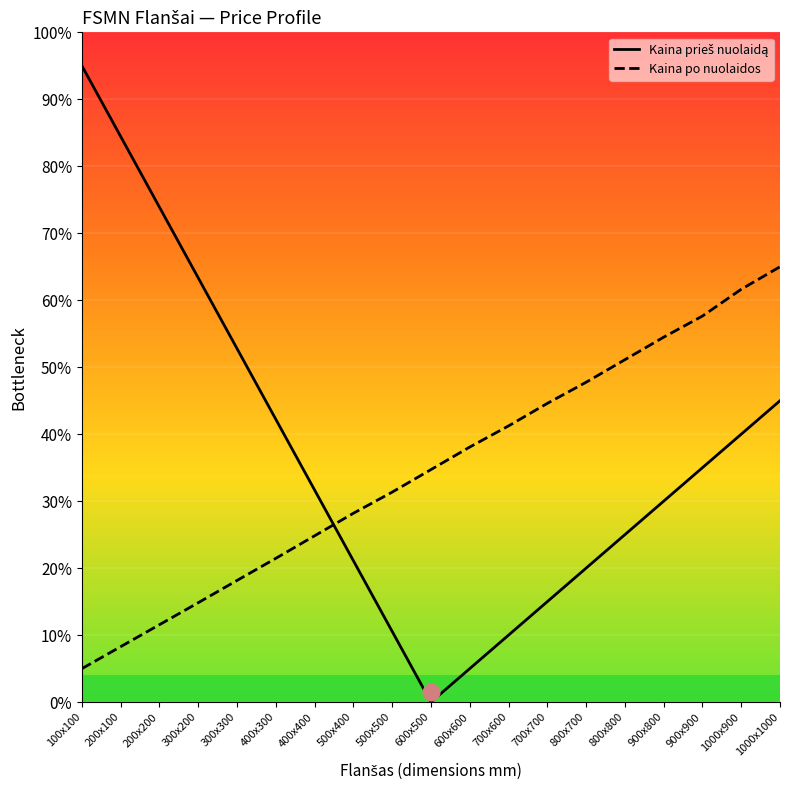

What is the difference between the Kaina po nuolaidos values at 500x400 and 700x600?

13.0